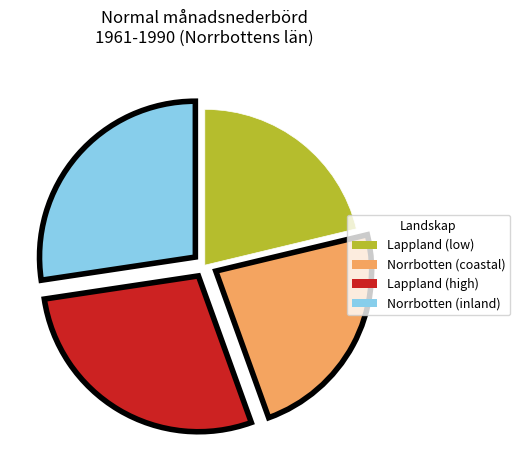

Is there a majority slice in this chart?

No